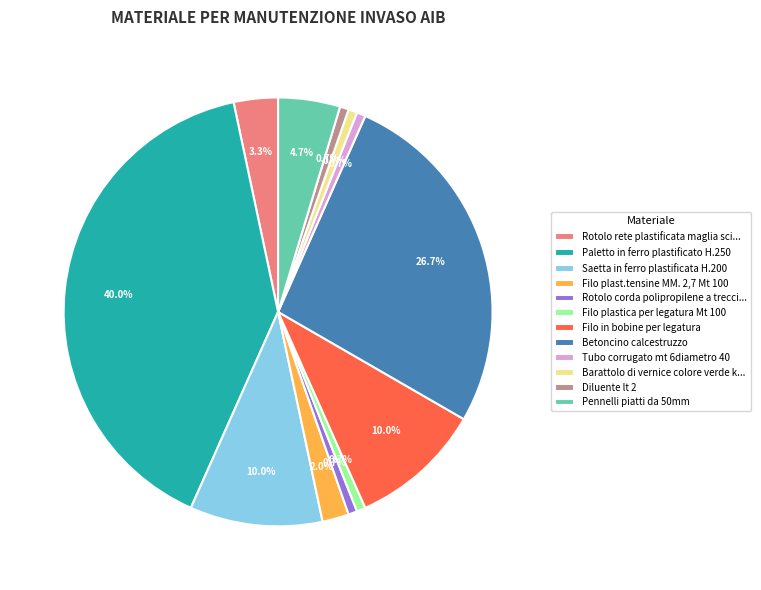

Between Rotolo rete plastificata maglia sci... and Paletto in ferro plastificato H.250, which is larger?

Paletto in ferro plastificato H.250